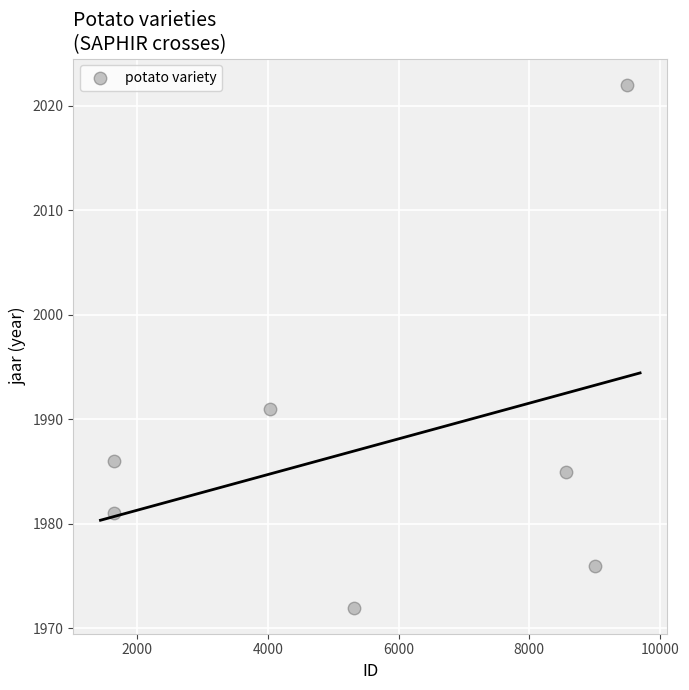

What Y value in the scatter plot is closest to 1997?

1991